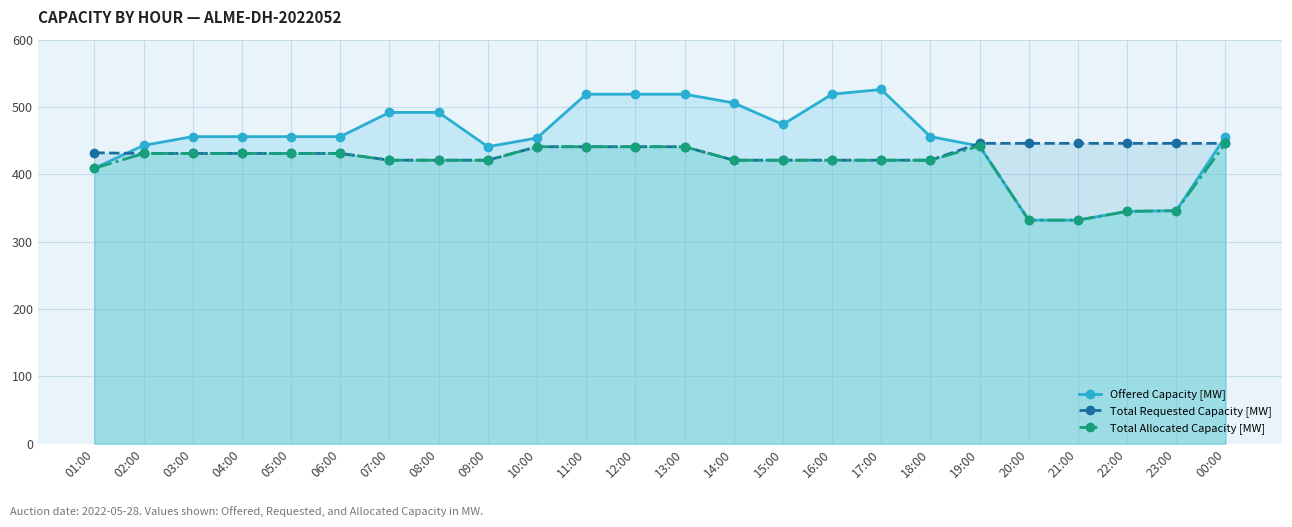

What position from the right is 07:00?

18